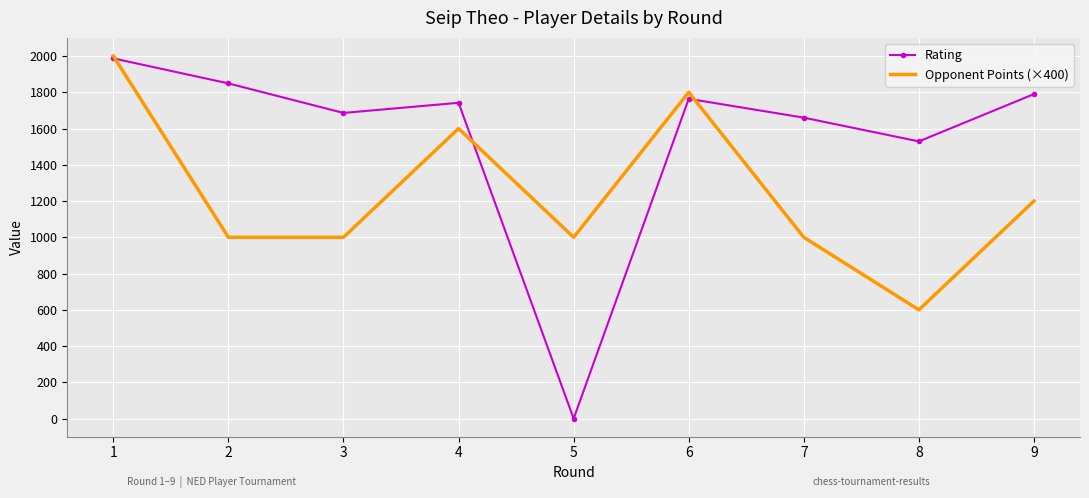

What is the difference between the Rating values at 6 and 4?

22